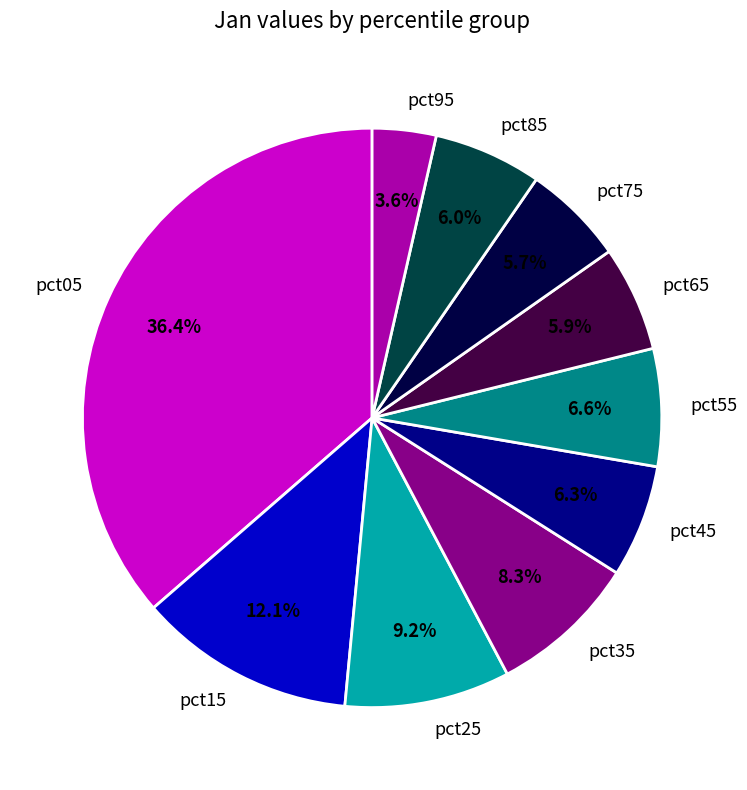

Is pct25 the majority of the pie?

No